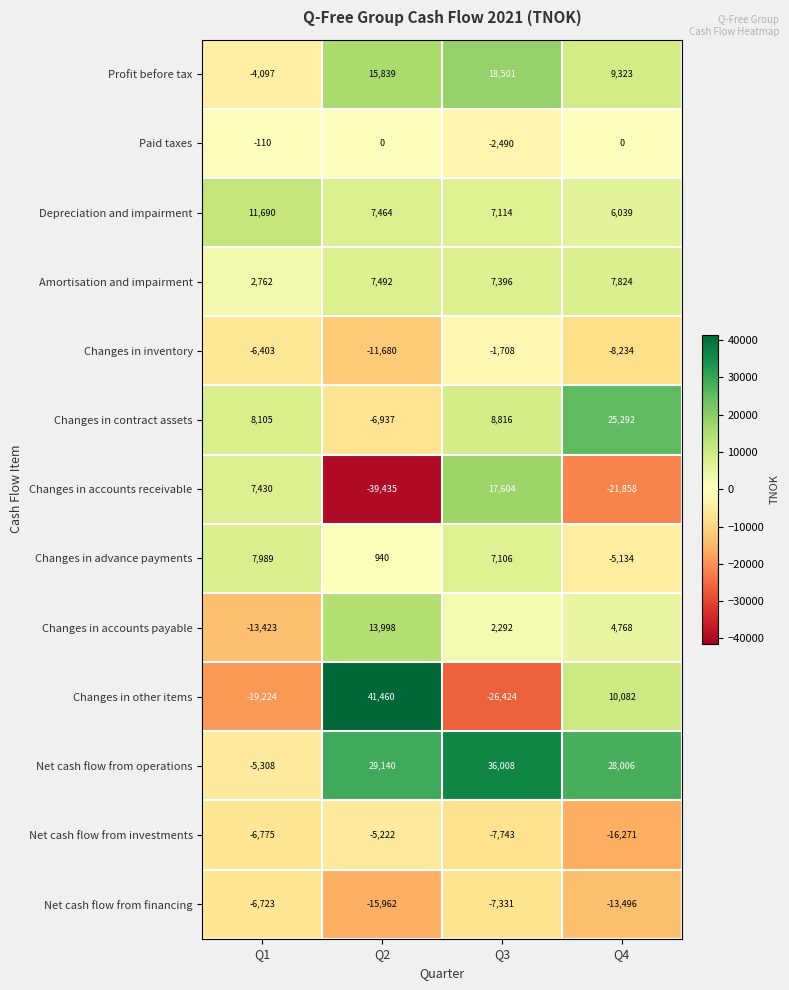

Which series has the largest total across all categories?

Net cash flow from operations